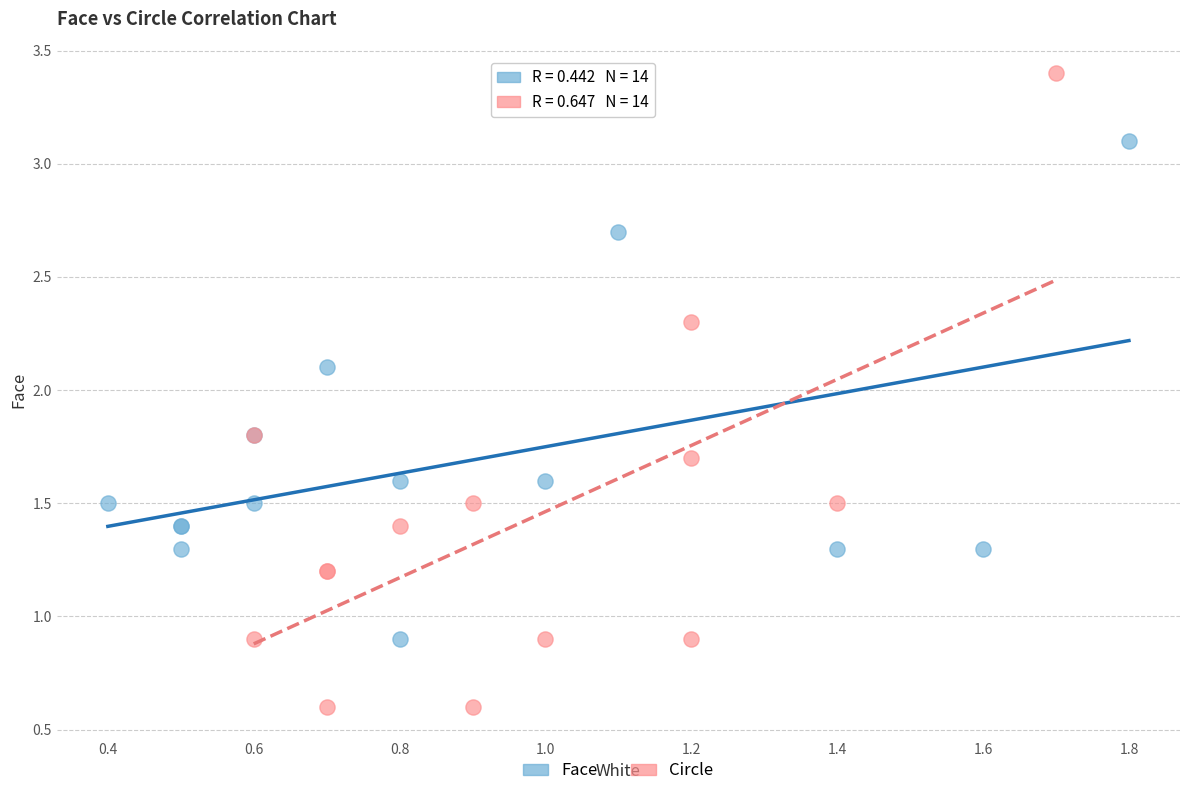

Which series contains the highest Y value?

Circle